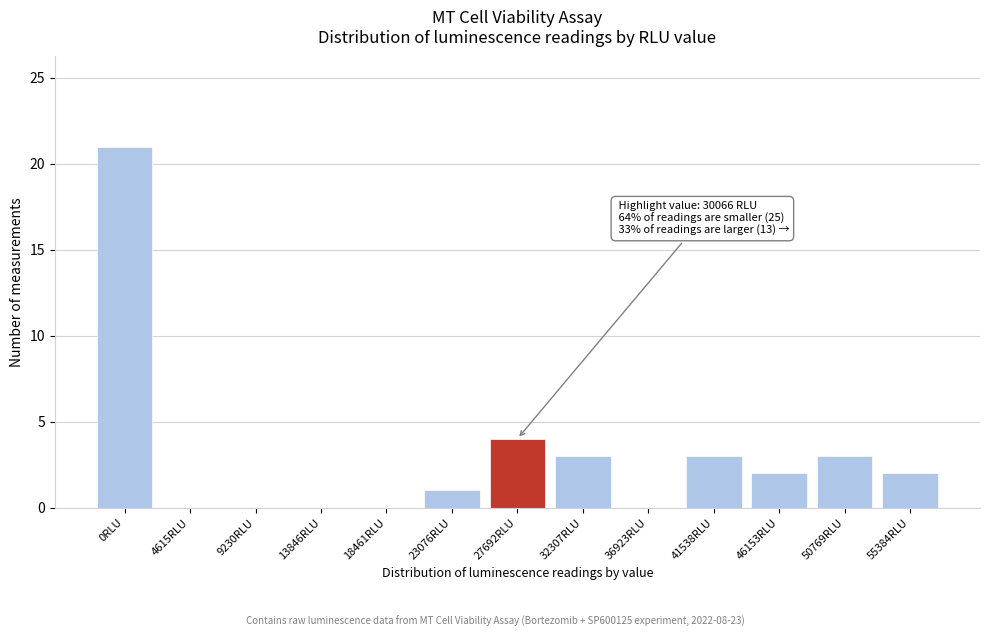

Reading left to right, transcribe all the data shown in this chart.

0RLU=21	4615RLU=0	9230RLU=0	13846RLU=0	18461RLU=0	23076RLU=1	27692RLU=4	32307RLU=3	36923RLU=0	41538RLU=3	46153RLU=2	50769RLU=3	55384RLU=2